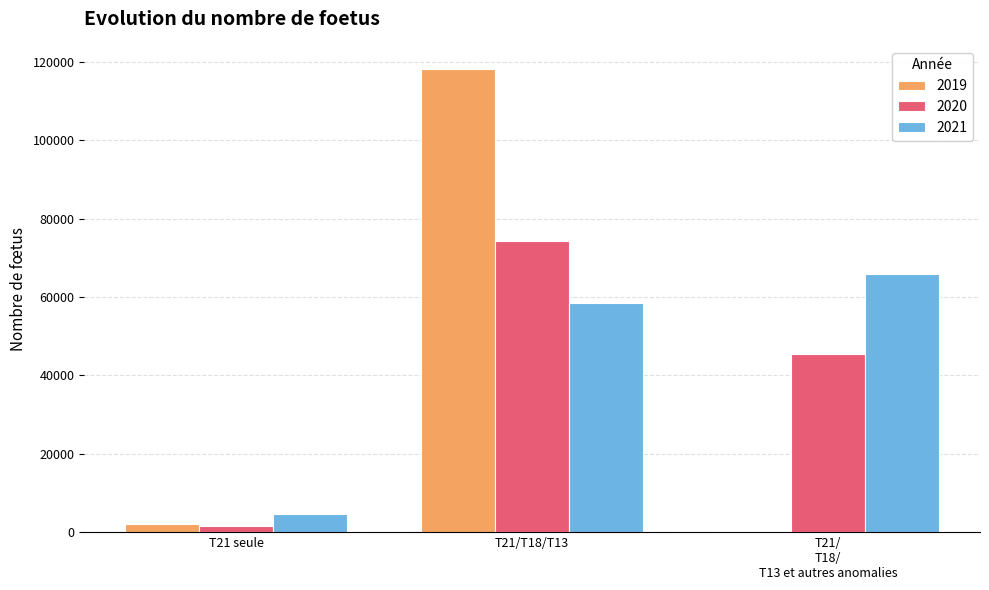

How many series are shown in this chart?

3